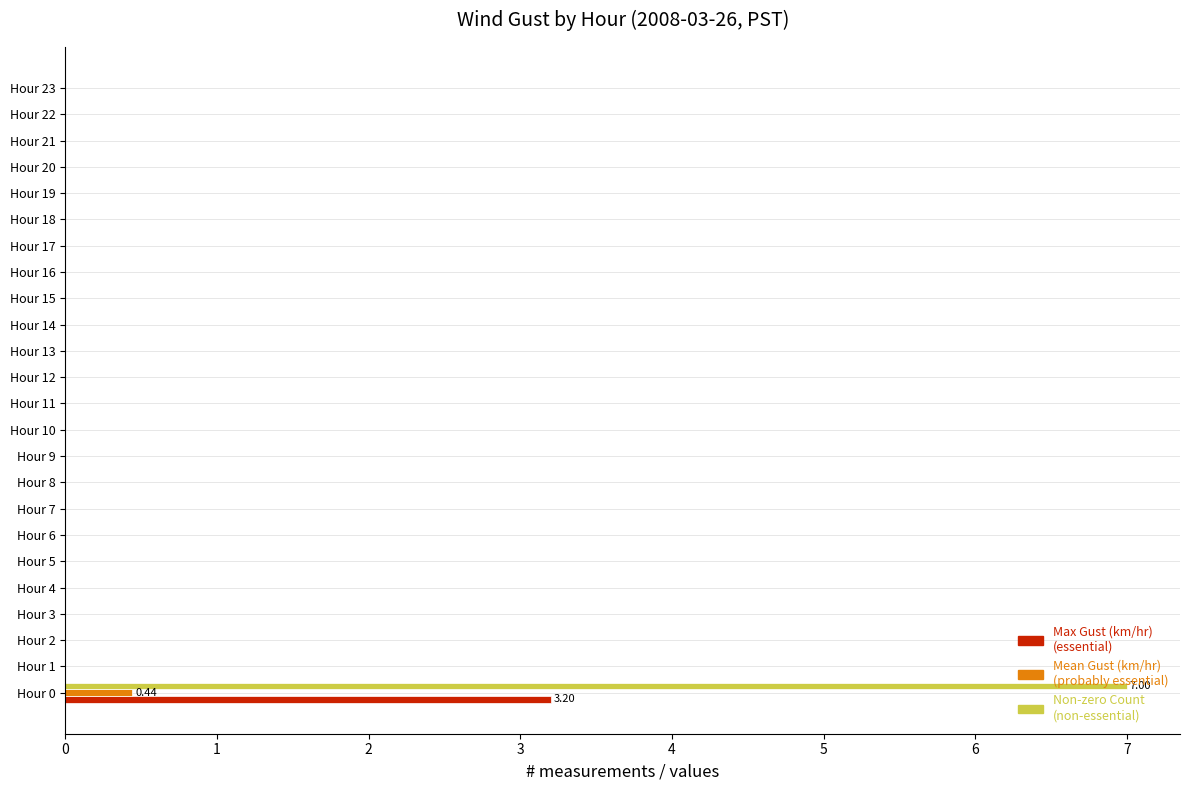

At which category is the sum across all series the highest?

Hour 0